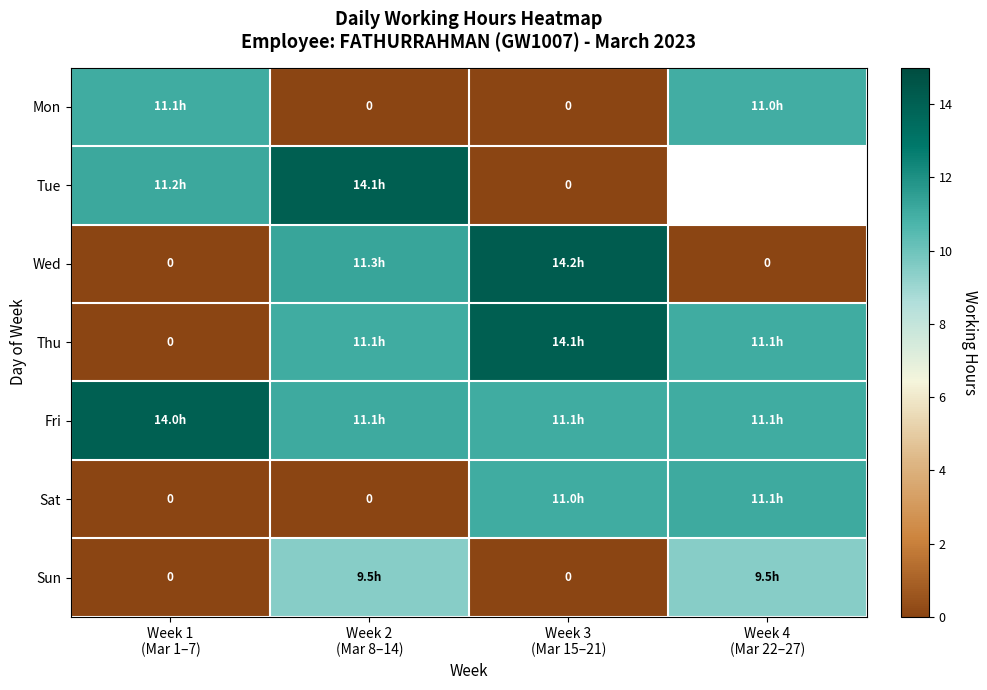

Which series has the widest spread of values?

Wed